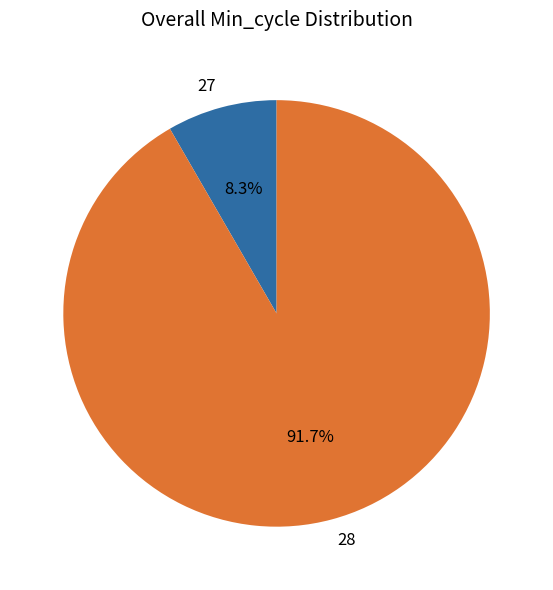

Count the number of slices in the pie.

2